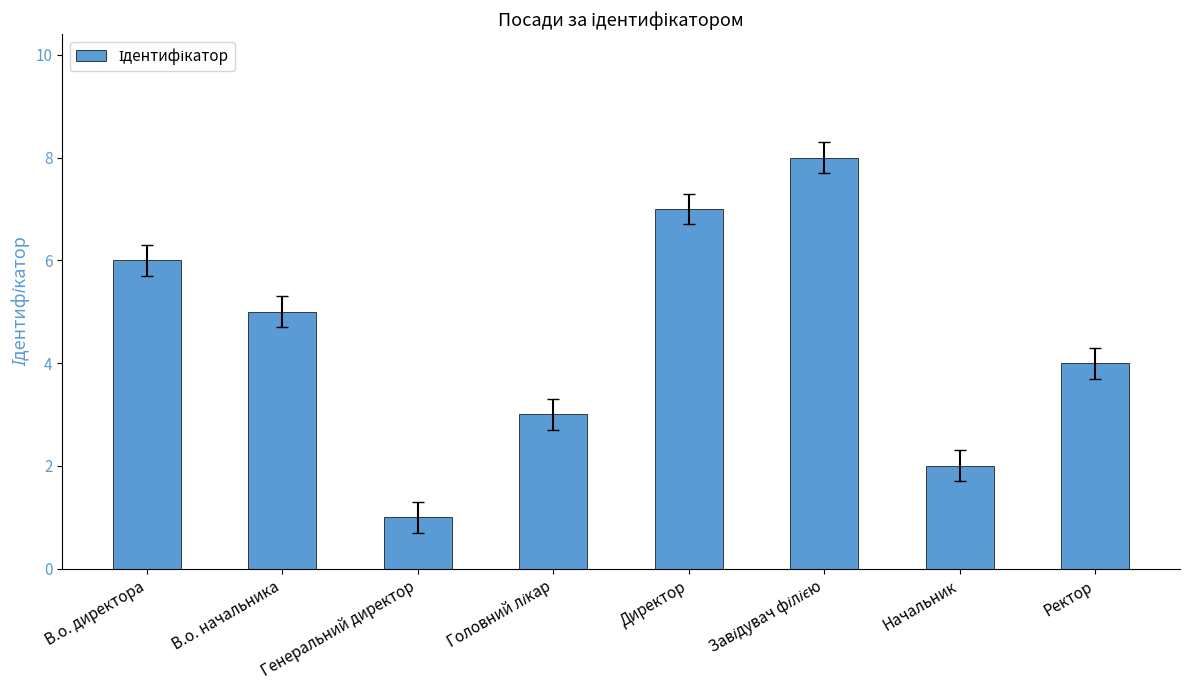

What is the difference between the second highest and second lowest values?

5